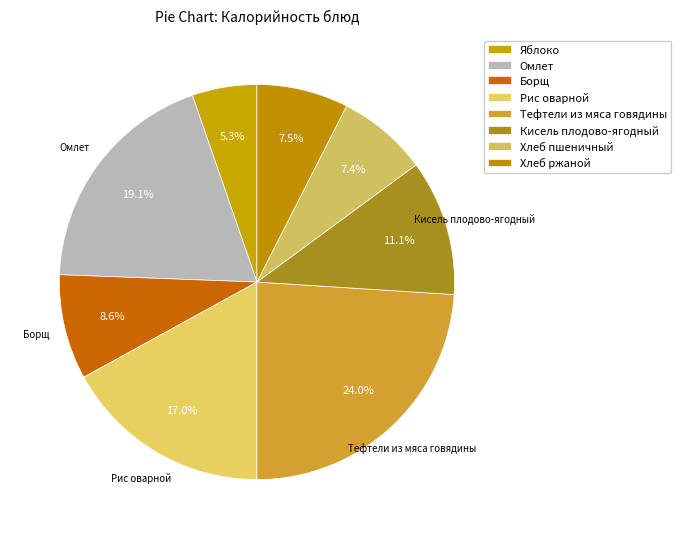

Does any single category account for the majority?

No